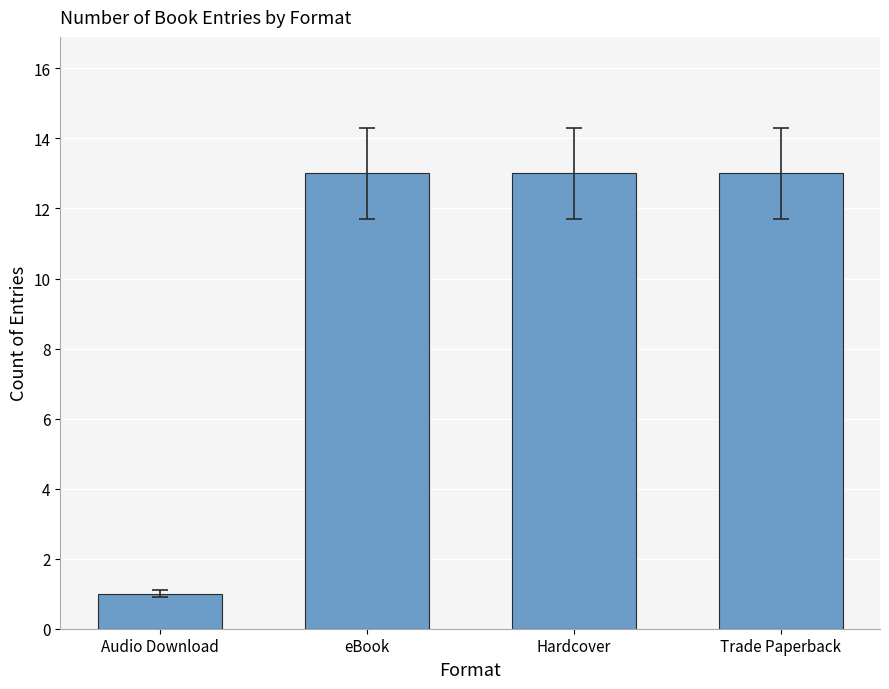

What is the ratio of the value at eBook to the value at Audio Download?

13.0